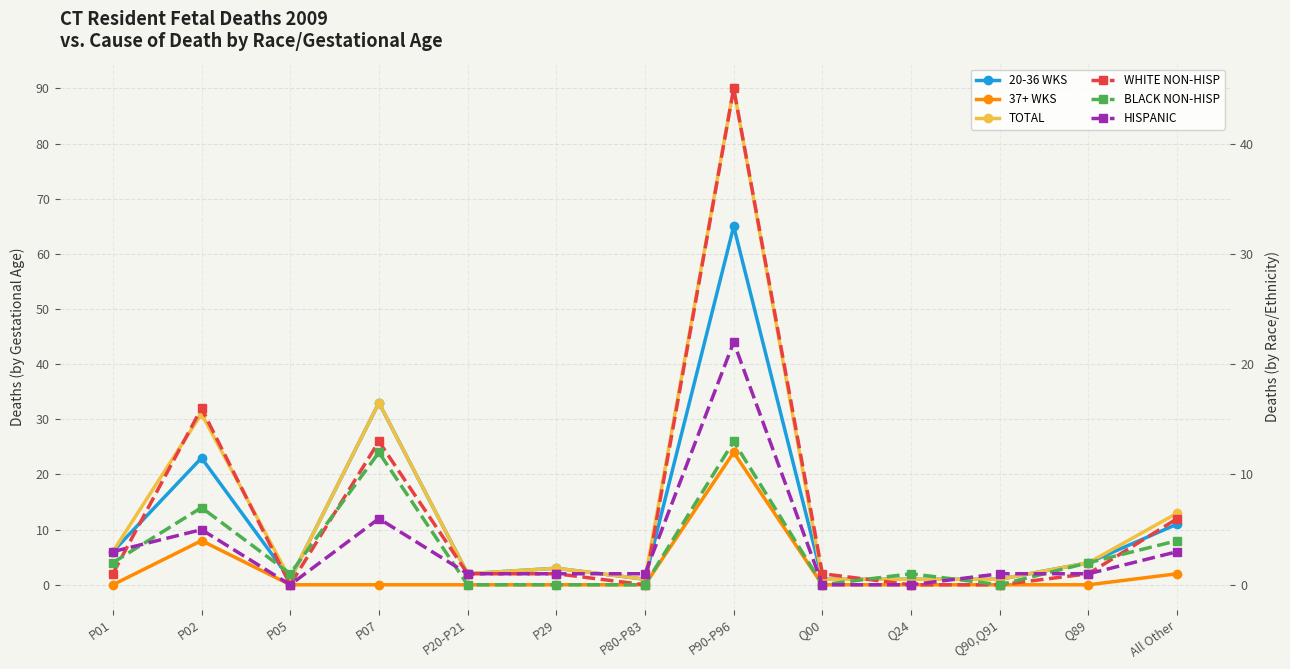

Reading left to right, list all the values displayed in this chart.

20-36 WKS: 6	23	1	33	2	3	1	65	1	1	1	4	11
37+ WKS: 0	8	0	0	0	0	0	24	0	0	0	0	2
TOTAL: 6	31	1	33	2	3	1	90	1	1	1	4	13
WHITE NON-HISP: 1	16	0	13	1	1	0	45	1	0	0	1	6
BLACK NON-HISP: 2	7	1	12	0	0	0	13	0	1	0	2	4
HISPANIC: 3	5	0	6	1	1	1	22	0	0	1	1	3